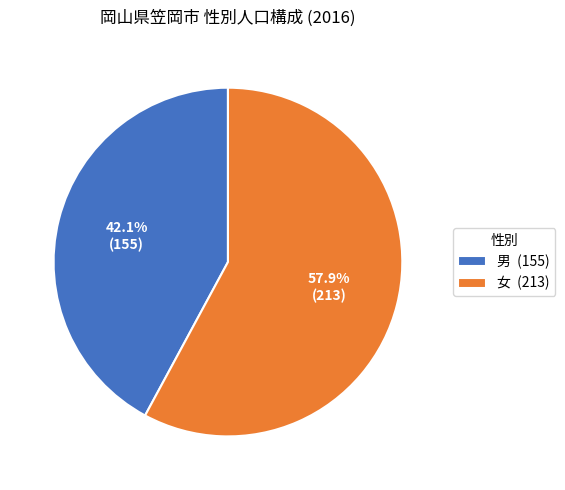

To the nearest percent, what is the combined percentage of 女 and 男?

100%